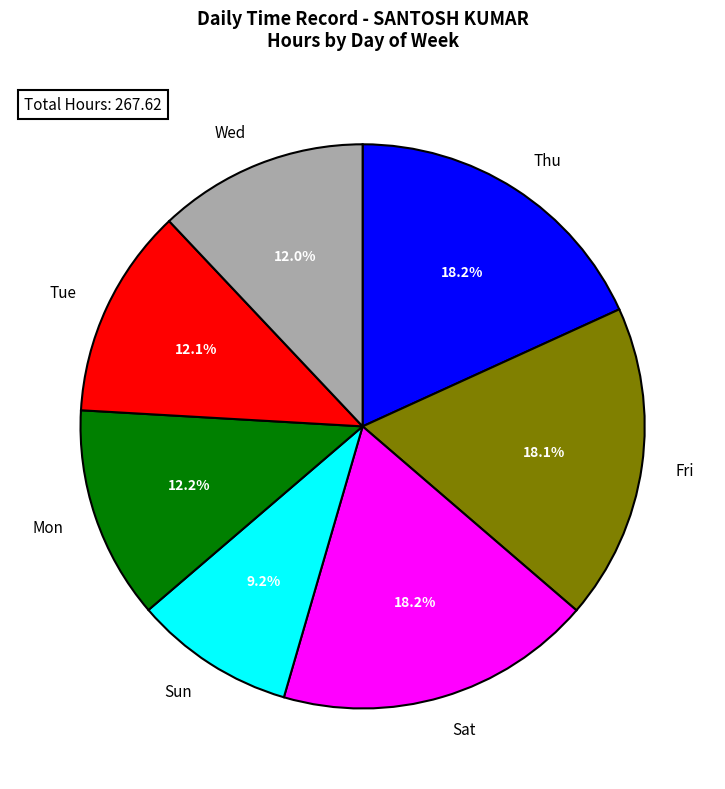

Does any single category account for the majority?

No